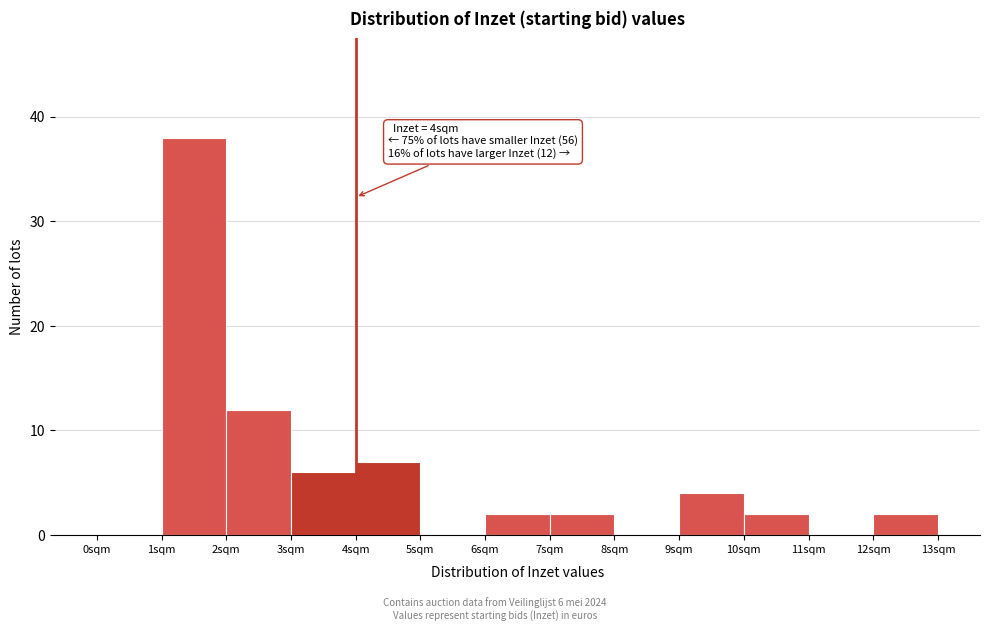

Over which range of the x-axis is the bar tallest?

1 to 2